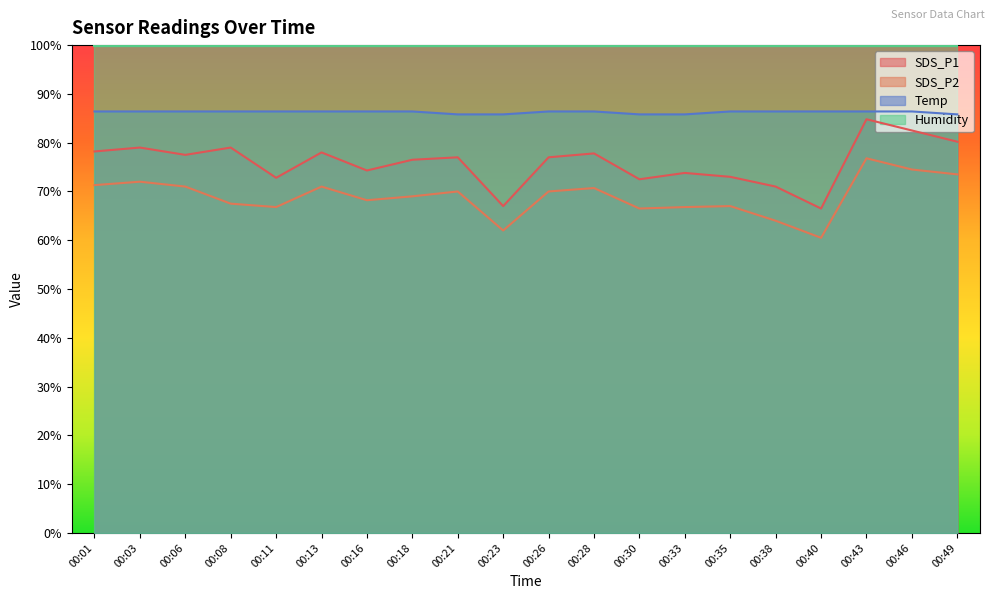

The value of SDS_P1 at 00:11 is 100.1. True or false?

False